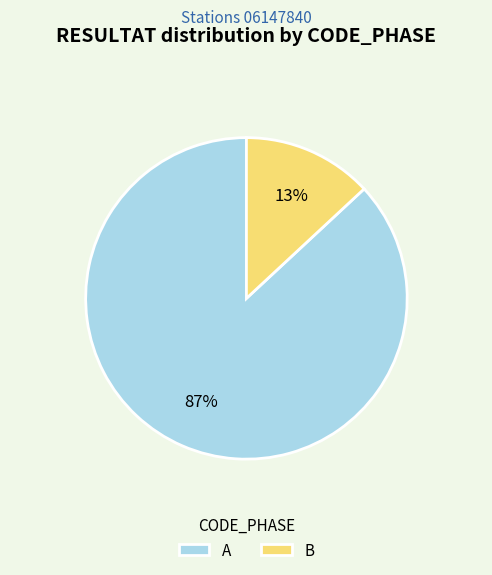

Rank the categories by value from lowest to highest.

B, A